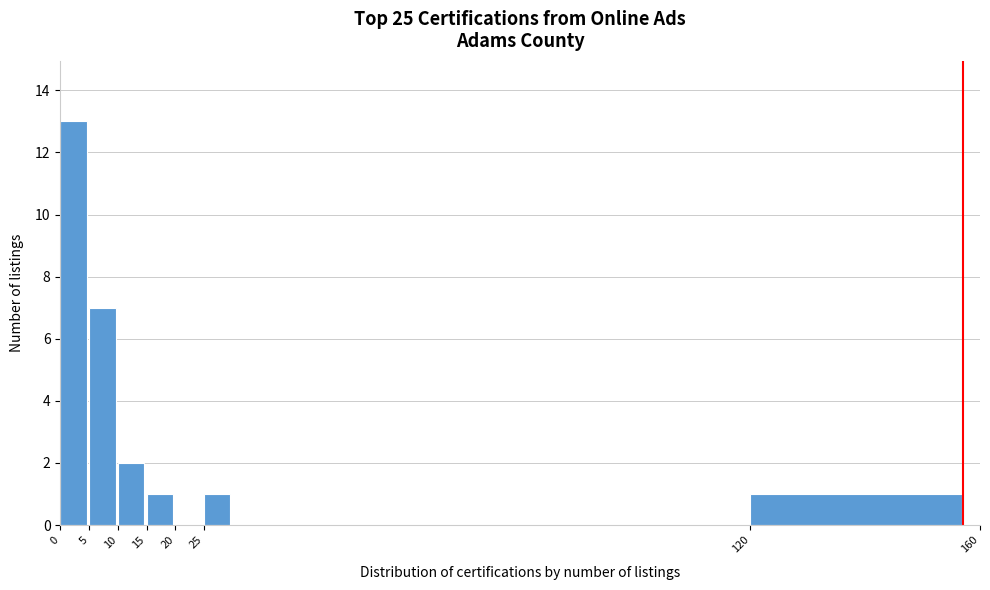

Reading left to right, transcribe all the data shown in this chart.

0=13	5=7	10=2	15=1	20=0	25=1	120=1